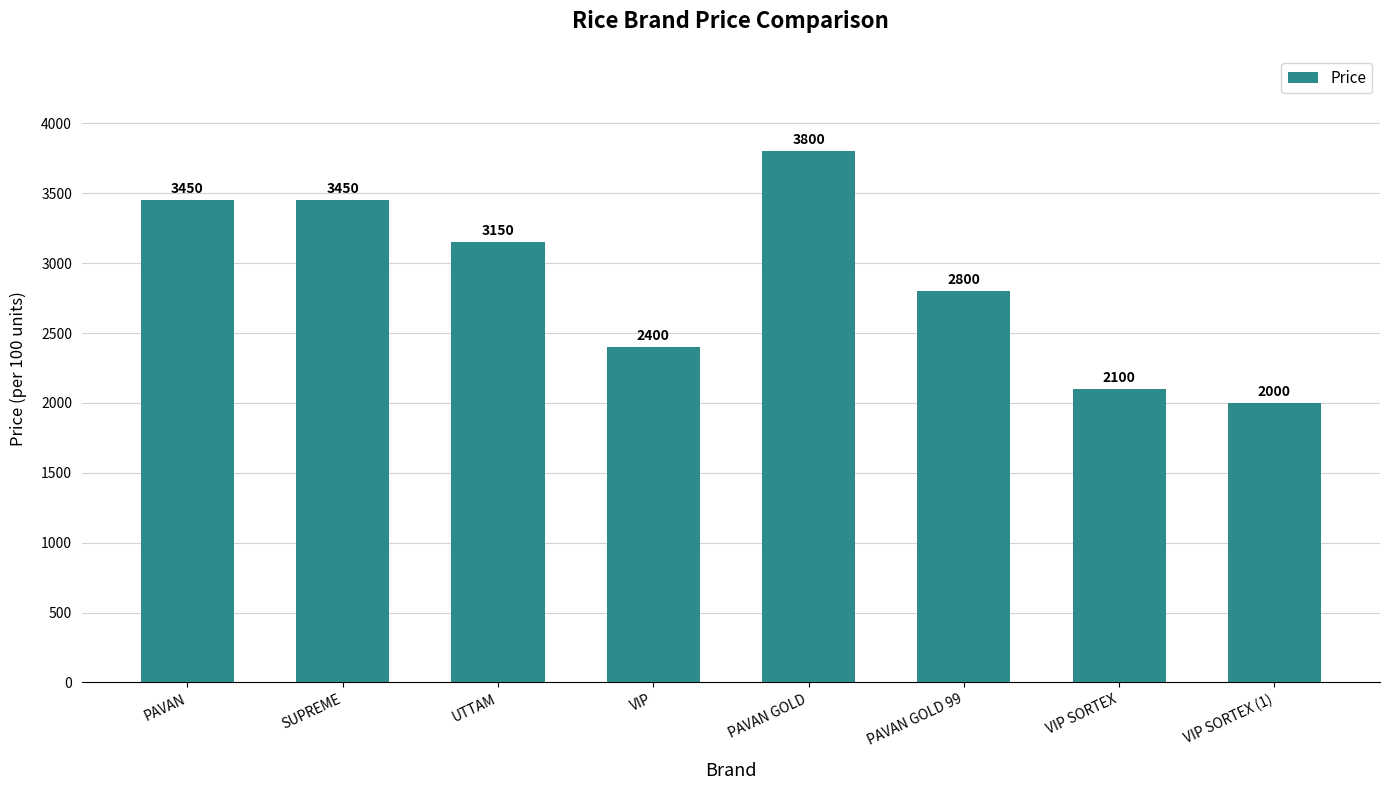

What is the sum of the values at VIP SORTEX and UTTAM?

5250